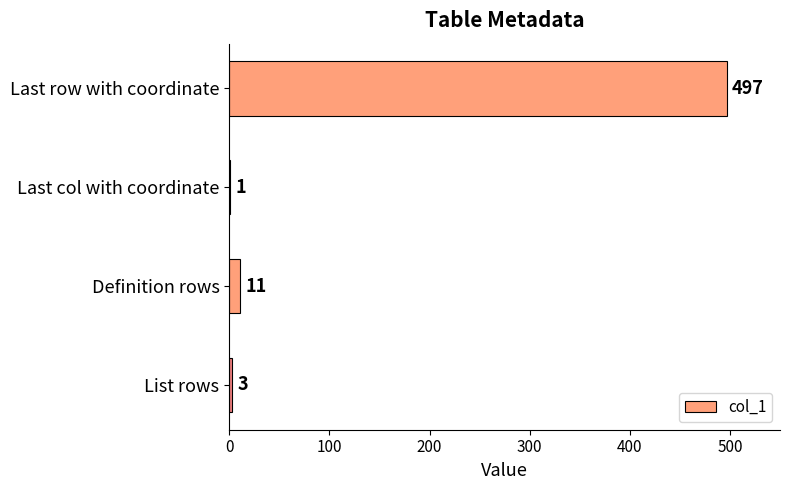

What is the sum of all values?

512